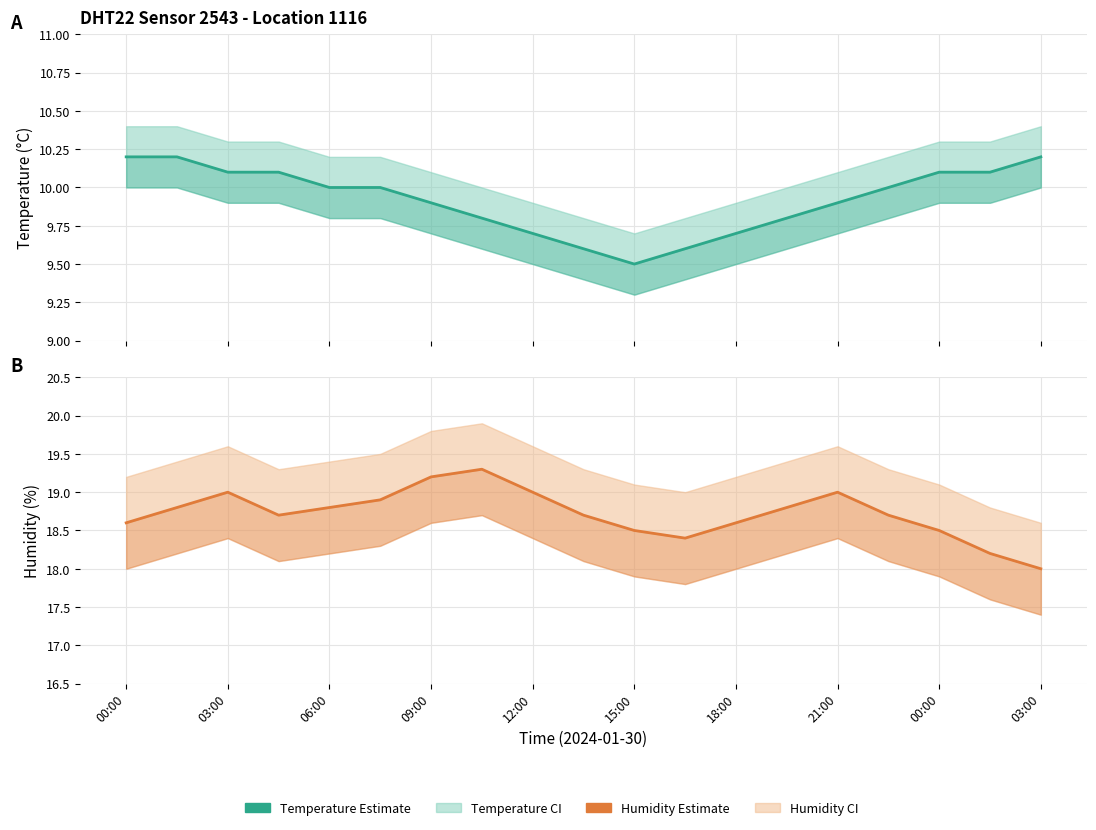

Which series has the widest spread of values?

humidity (estimate)